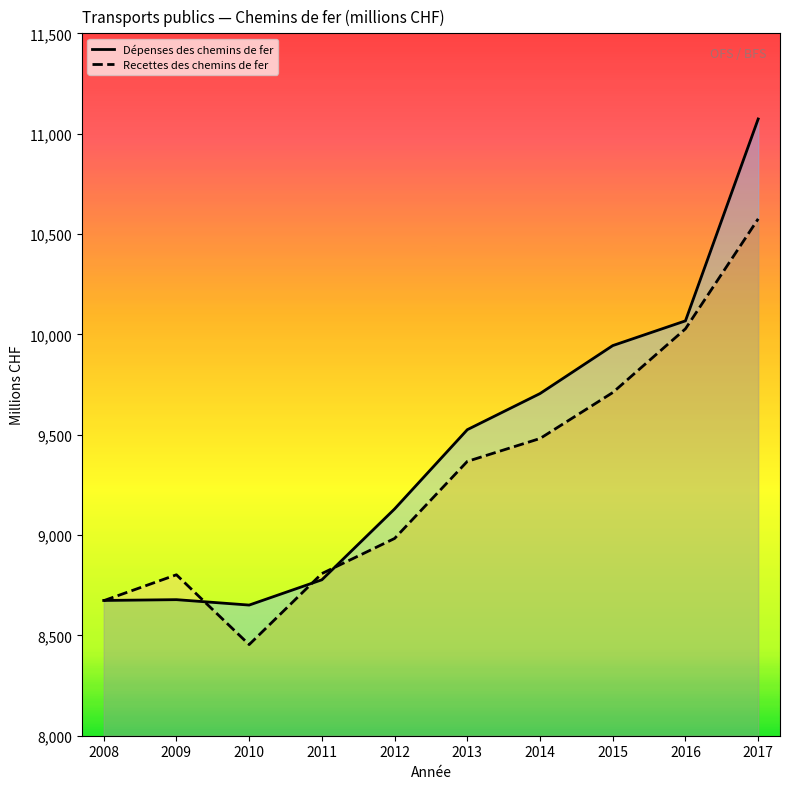

List the labels in order of Recettes des chemins de fer value, smallest first.

2010, 2008, 2009, 2011, 2012, 2013, 2014, 2015, 2016, 2017